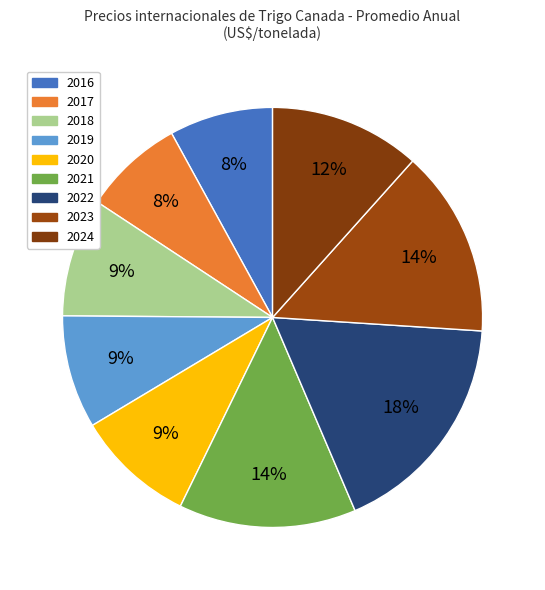

Which has a higher value, 2022 or 2017?

2022